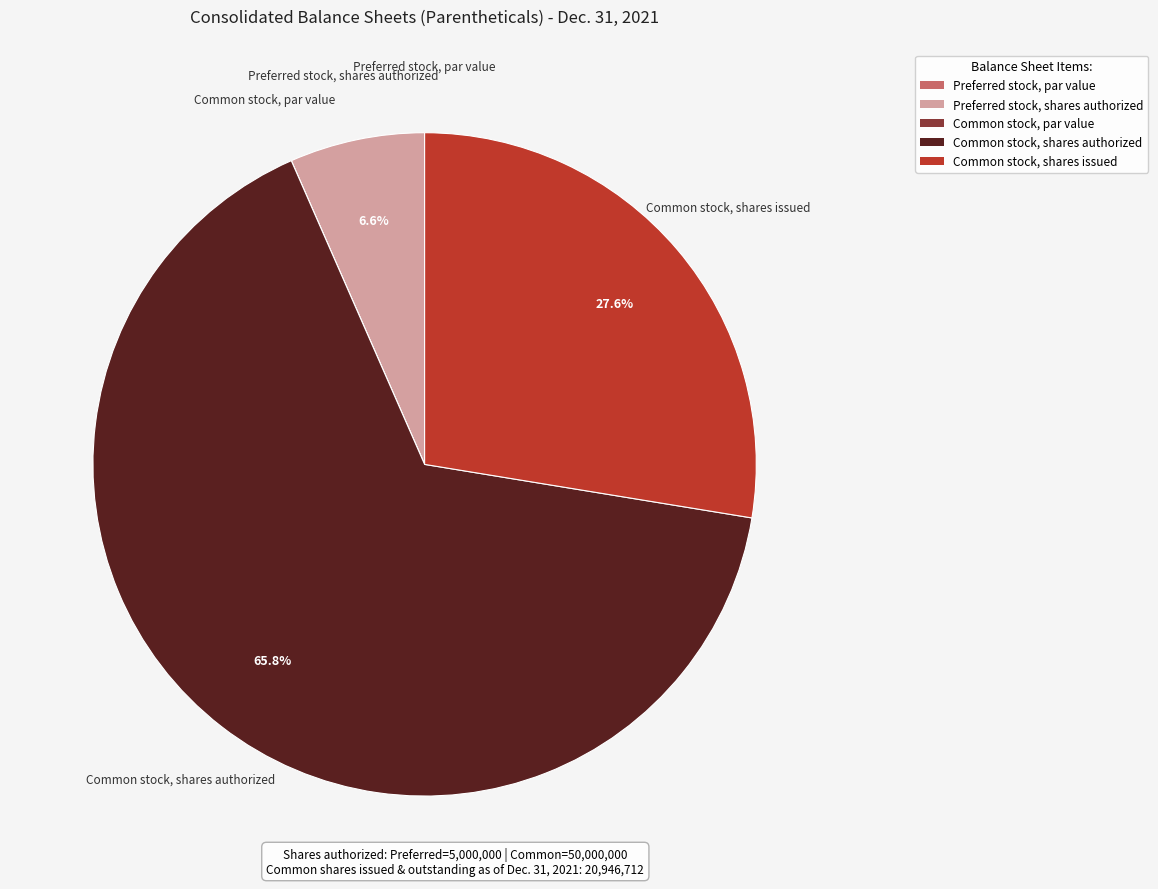

Is there any slice that represents more than half of the pie?

Yes